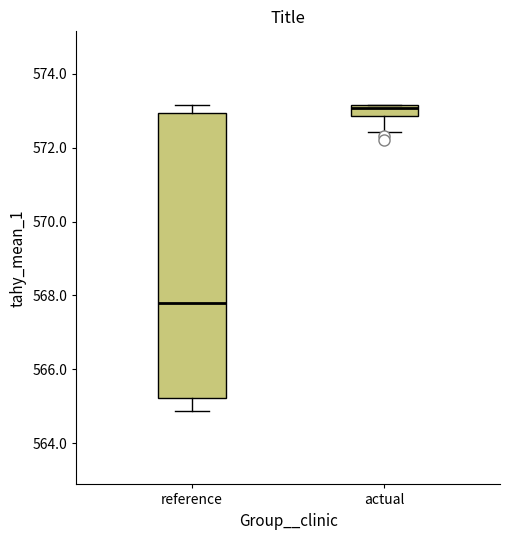

Which box is the tallest, from its lower edge to its upper edge?

reference